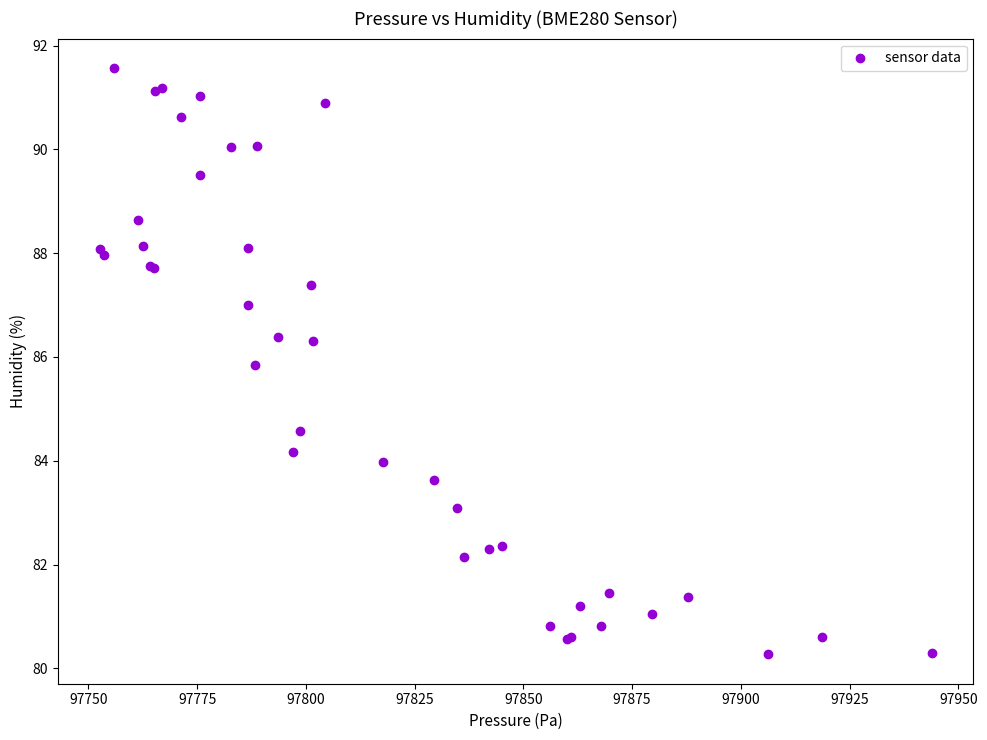

What Y value in the scatter plot is closest to 85?

84.6